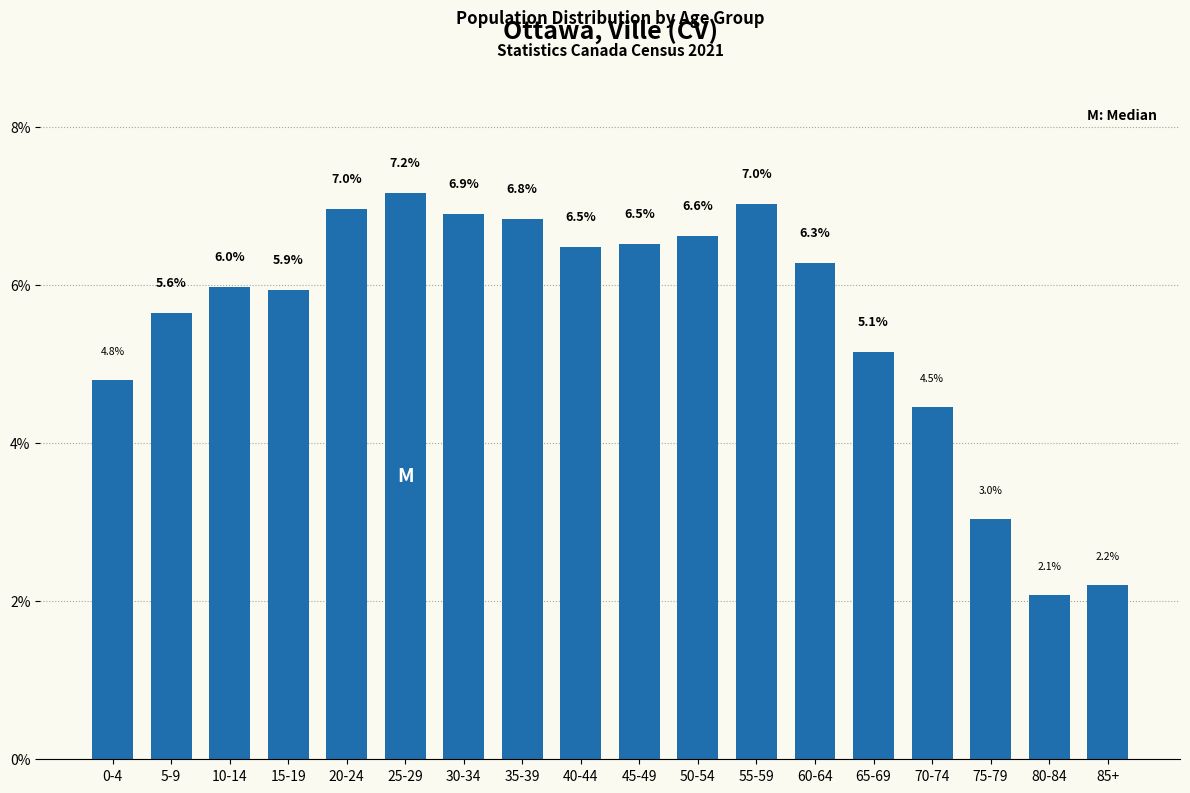

Reading right to left, transcribe all the data shown in this chart.

2.2	2.1	3.0	4.5	5.1	6.3	7.0	6.6	6.5	6.5	6.8	6.9	7.2	7.0	5.9	6.0	5.6	4.8